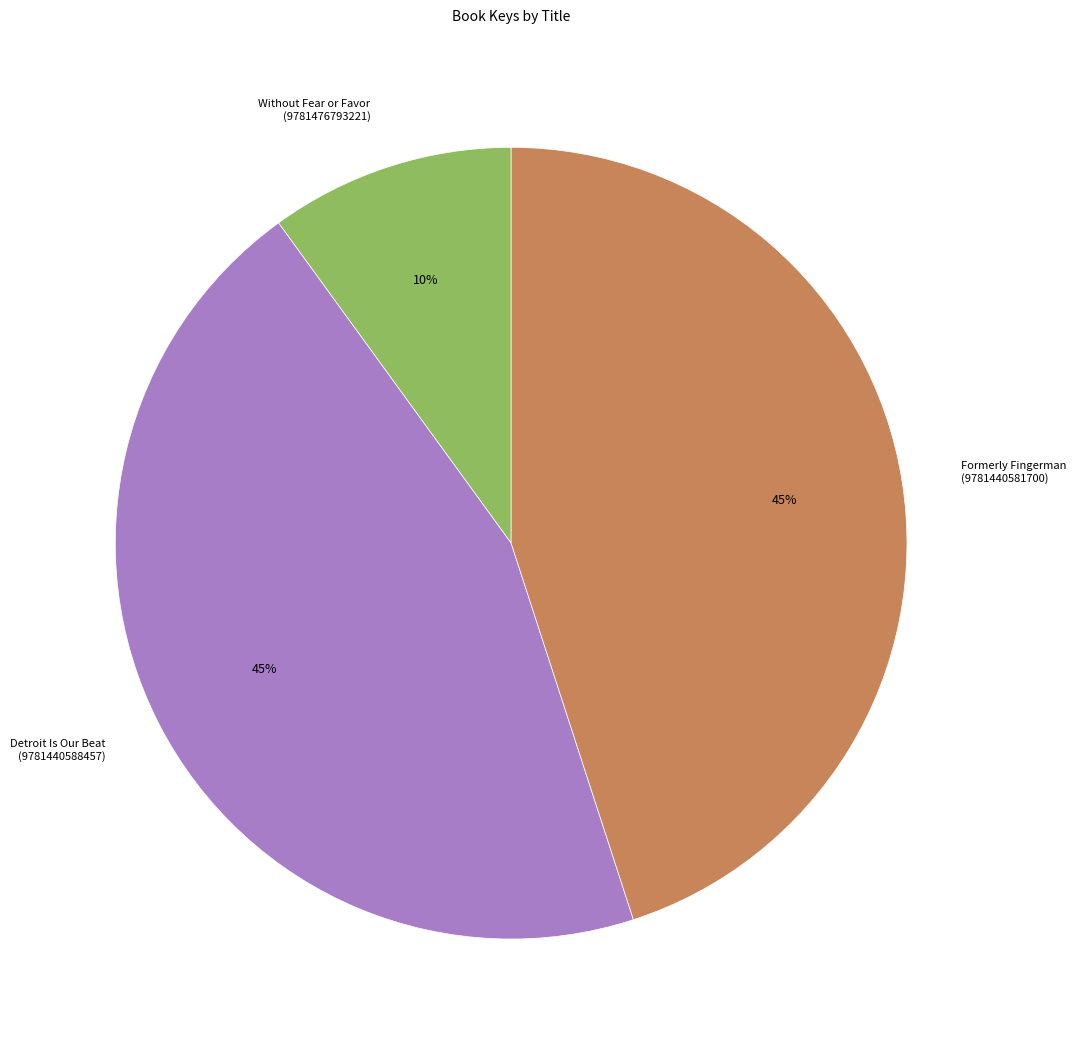

What percentage is the Formerly Fingerman (9781440581700) slice, to the nearest percent?

45%